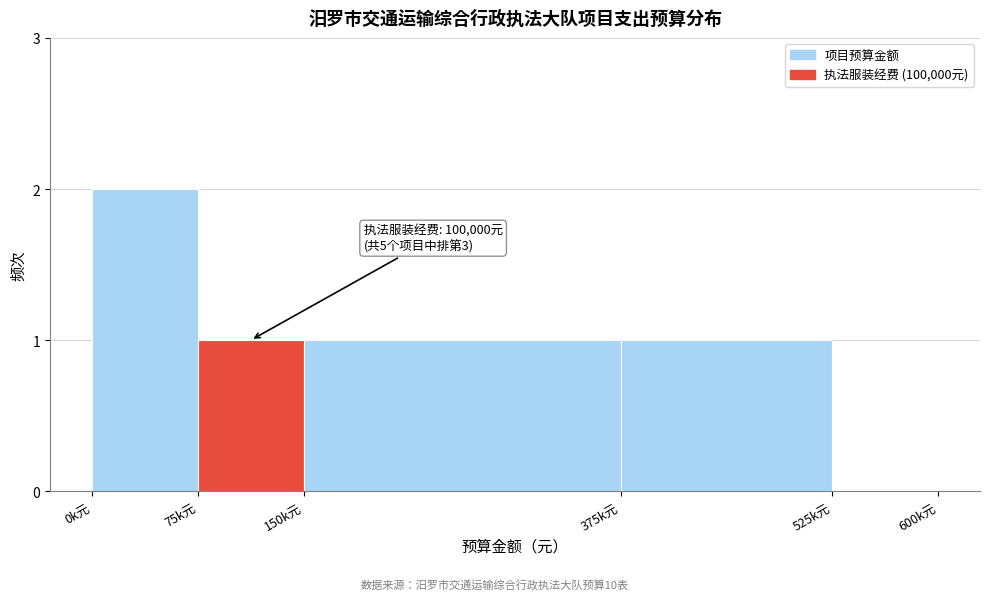

Reading left to right, list all the values displayed in this chart.

0k元=2	75k元=1	150k元=1	375k元=1	525k元=0